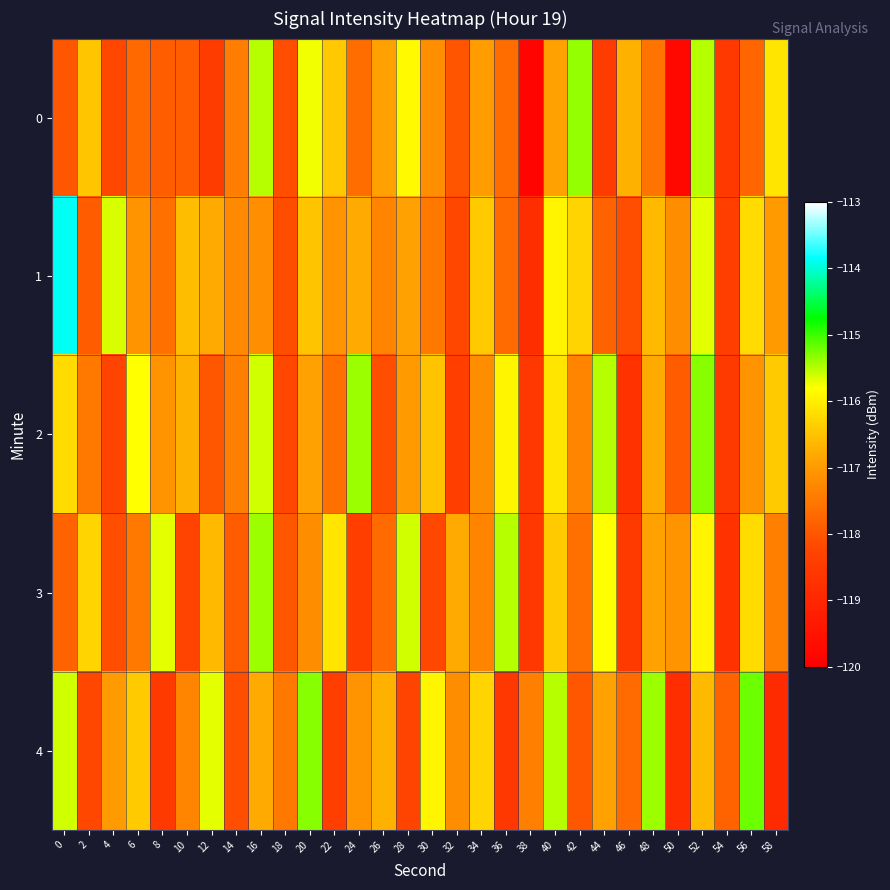

Reading left to right, transcribe all the data shown in this chart.

0: 0=-118.0	2=-116.5	4=-118.2	6=-117.7	8=-117.9	10=-117.9	12=-118.5	14=-117.4	16=-115.5	18=-118.1	20=-115.8	22=-116.4	24=-117.7	26=-116.9	28=-115.9	30=-117.2	32=-118.0	34=-117.0	36=-117.7	38=-119.9	40=-116.9	42=-115.4	44=-118.5	46=-116.7	48=-117.6	50=-119.8	52=-115.5	54=-118.5	56=-117.8	58=-116.1
1: 0=-113.9	2=-117.9	4=-115.6	6=-117.1	8=-117.6	10=-116.6	12=-116.8	14=-117.3	16=-117.2	18=-118.1	20=-116.5	22=-117.1	24=-116.8	26=-117.3	28=-116.9	30=-117.5	32=-118.2	34=-116.4	36=-117.7	38=-118.8	40=-115.9	42=-116.3	44=-117.8	46=-118.1	48=-116.6	50=-117.2	52=-115.7	54=-118.4	56=-116.2	58=-117.0
2: 0=-116.2	2=-117.5	4=-118.3	6=-115.8	8=-117.1	10=-116.7	12=-118.0	14=-117.4	16=-115.6	18=-118.2	20=-116.9	22=-117.6	24=-115.4	26=-118.1	28=-117.0	30=-116.5	32=-118.4	34=-117.2	36=-115.9	38=-118.6	40=-116.1	42=-117.3	44=-115.5	46=-118.7	48=-116.8	50=-117.9	52=-115.3	54=-118.5	56=-117.1	58=-116.4
3: 0=-117.8	2=-116.3	4=-118.1	6=-117.5	8=-115.7	10=-118.3	12=-116.6	14=-117.9	16=-115.4	18=-118.0	20=-117.2	22=-116.1	24=-118.4	26=-117.7	28=-115.6	30=-118.2	32=-116.8	34=-117.3	36=-115.5	38=-118.6	40=-116.4	42=-117.6	44=-115.8	46=-118.5	48=-116.9	50=-117.1	52=-115.9	54=-118.7	56=-116.2	58=-117.4
4: 0=-115.6	2=-118.2	4=-117.0	6=-116.4	8=-118.5	10=-117.3	12=-115.7	14=-118.1	16=-116.8	18=-117.5	20=-115.3	22=-118.4	24=-117.1	26=-116.7	28=-118.3	30=-115.9	32=-117.2	34=-116.3	36=-118.6	38=-117.4	40=-115.5	42=-118.0	44=-116.9	46=-117.7	48=-115.4	50=-118.8	52=-116.6	54=-117.8	56=-115.2	58=-118.9